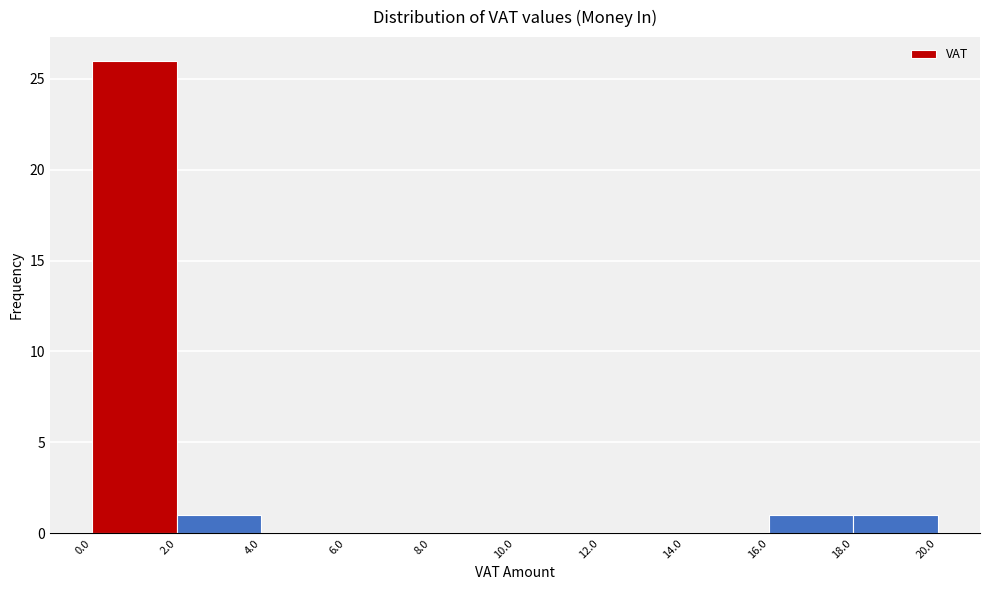

How tall is the bar that spans 16.0 to 18.0 on the x-axis? The values are not printed on the chart, so give them approximately, as read against the axis.

1